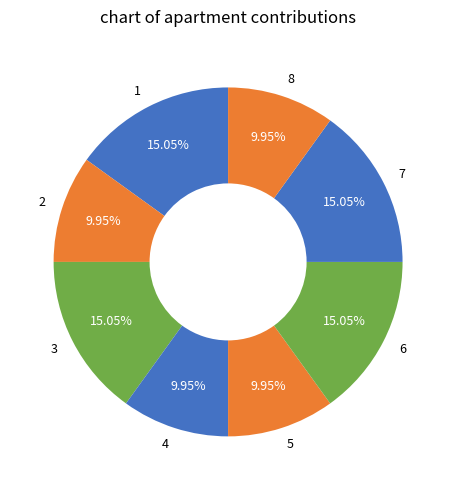

Is there any slice that represents more than half of the pie?

No